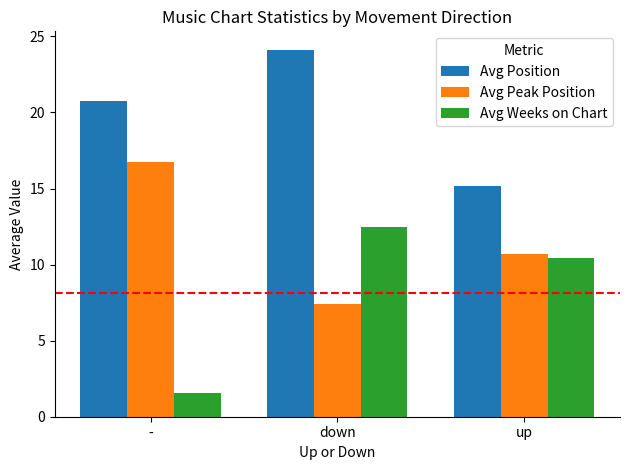

Between - and up, which series saw the biggest shift?

Avg Weeks on Chart